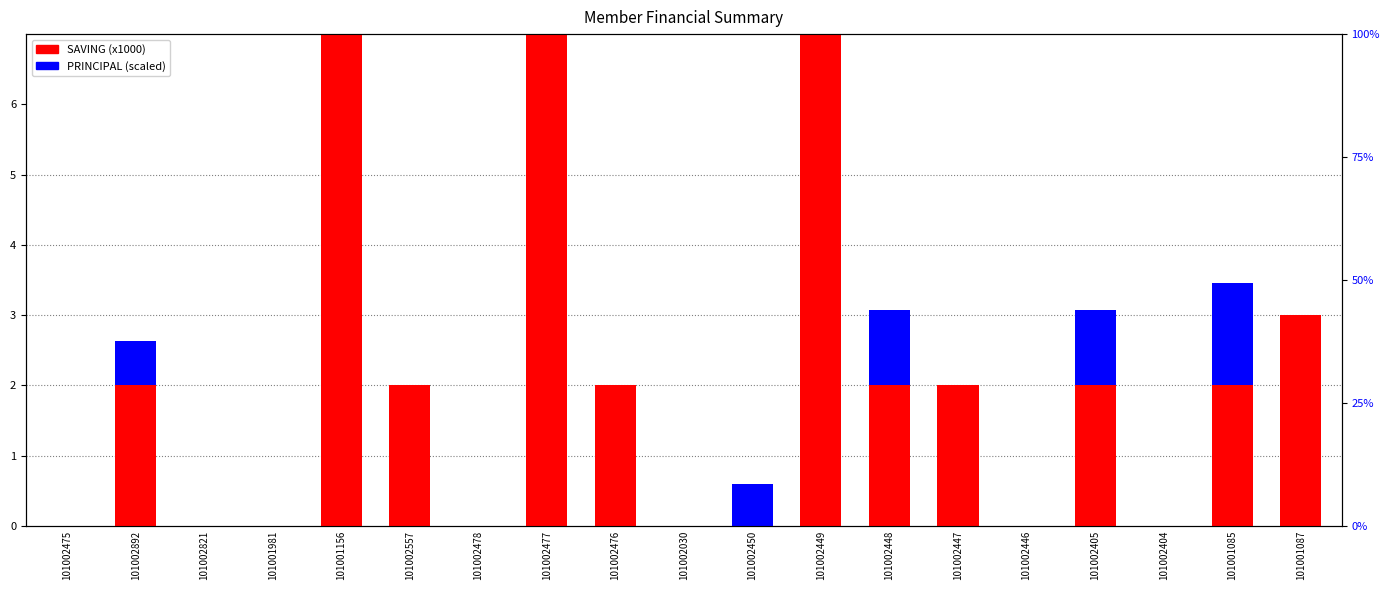

What is the label of the 4th bar from the right?

101002405